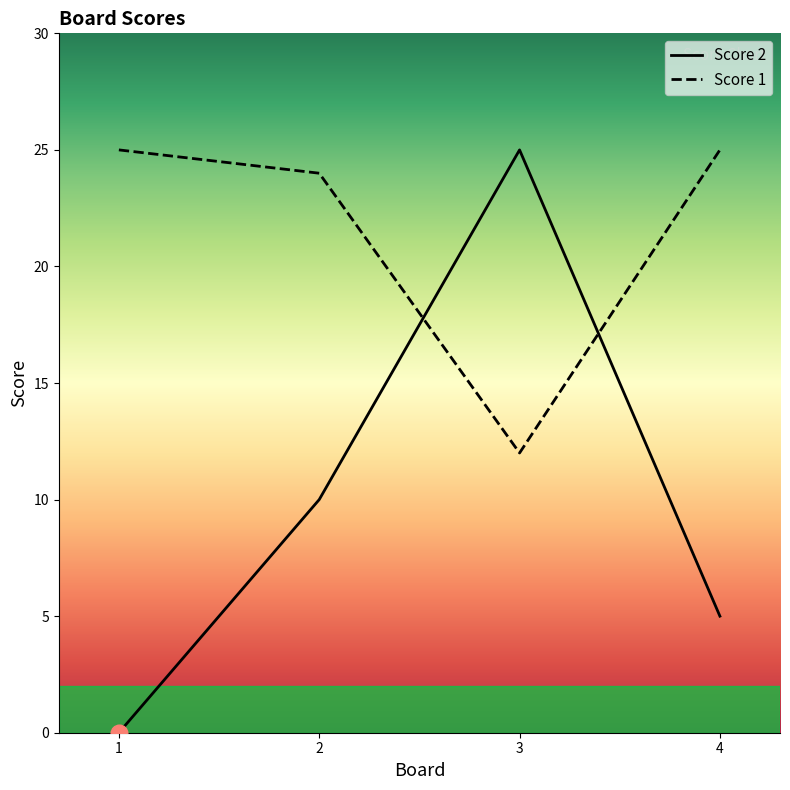

Is it true that Score 1 equals 25 at 4?

True